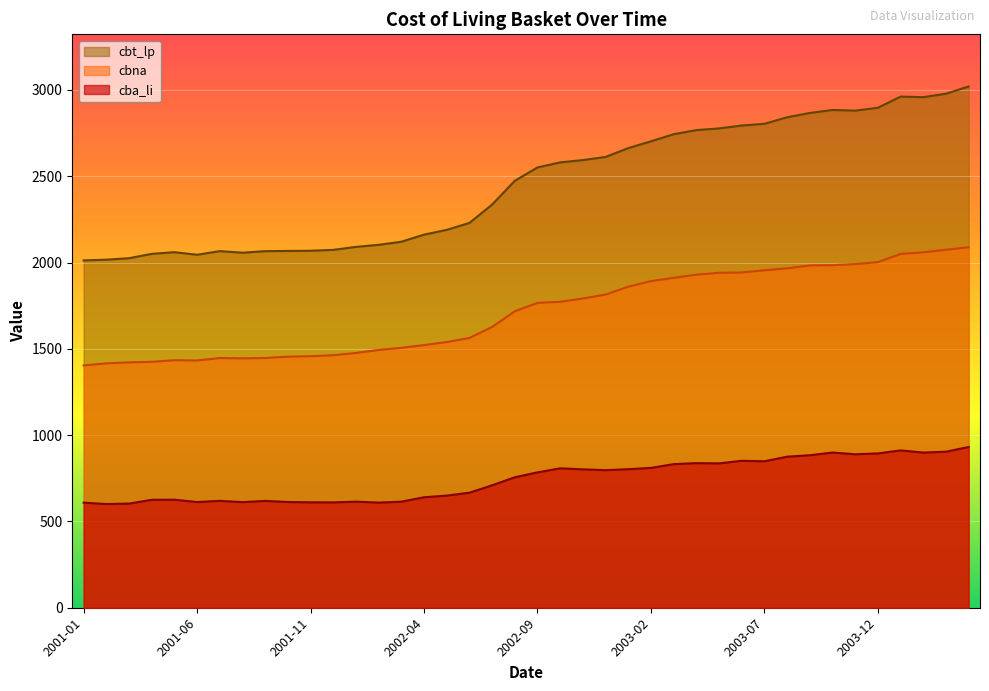

How many lines are shown in the chart?

3